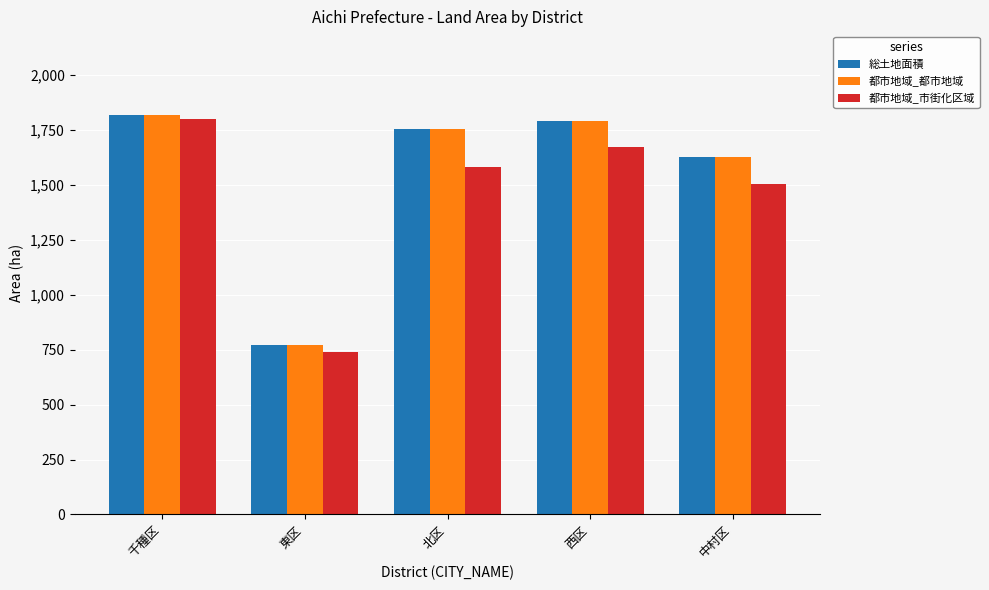

At which category is the sum across all series the highest?

千種区